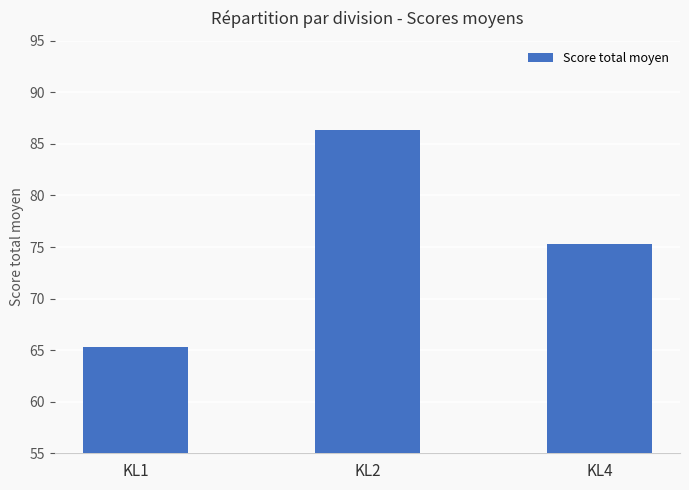

What is the smallest value displayed?

65.3